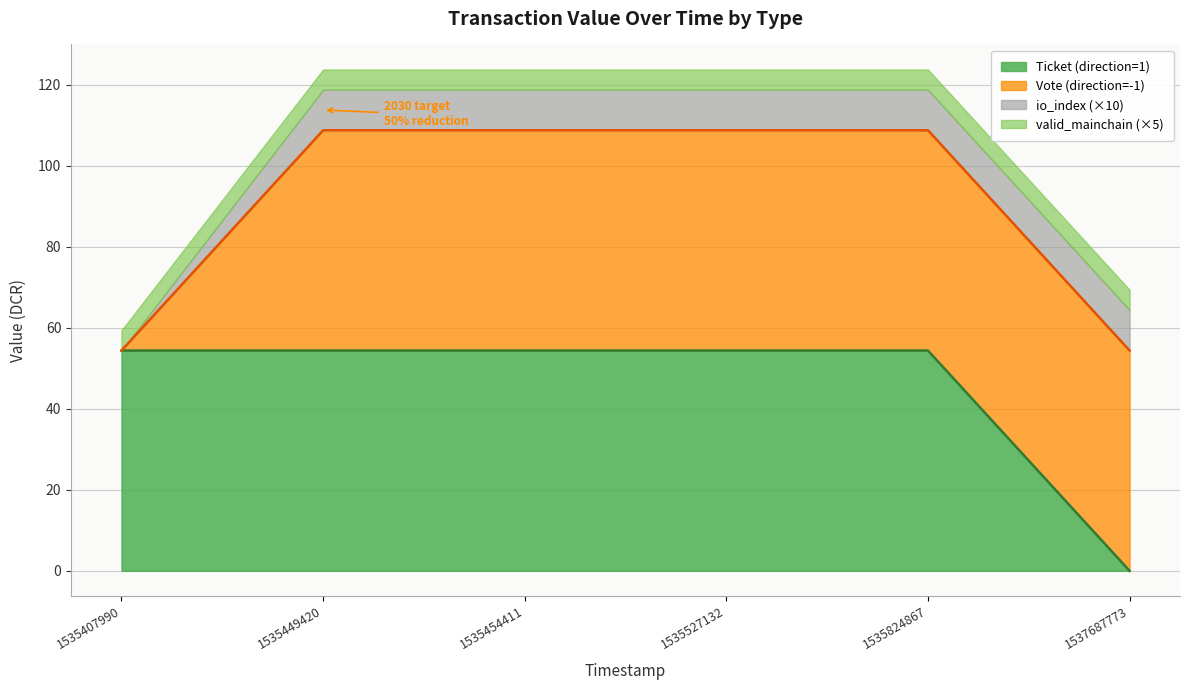

List the labels in order of valid_mainchain value, smallest first.

1535407990, 1535449420, 1535454411, 1535527132, 1535824867, 1537687773